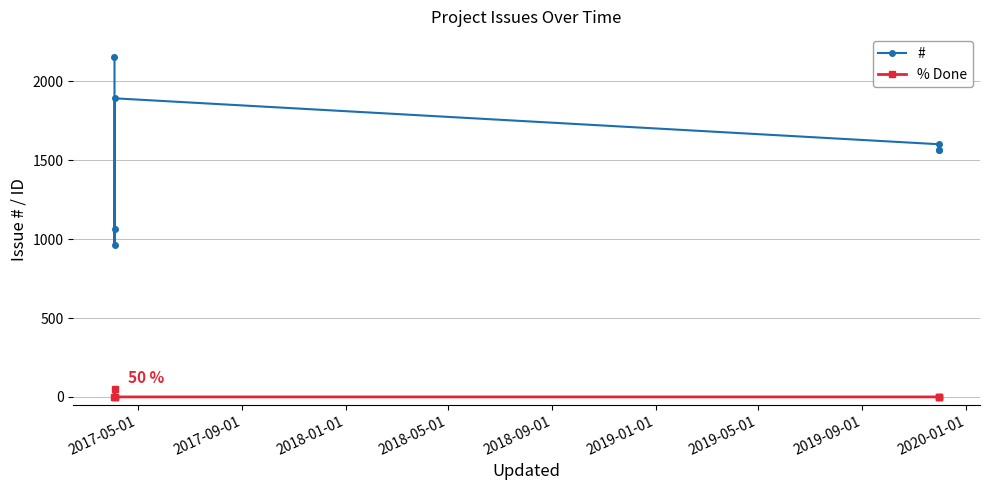

True or false: % Done and # cross at least once.

False